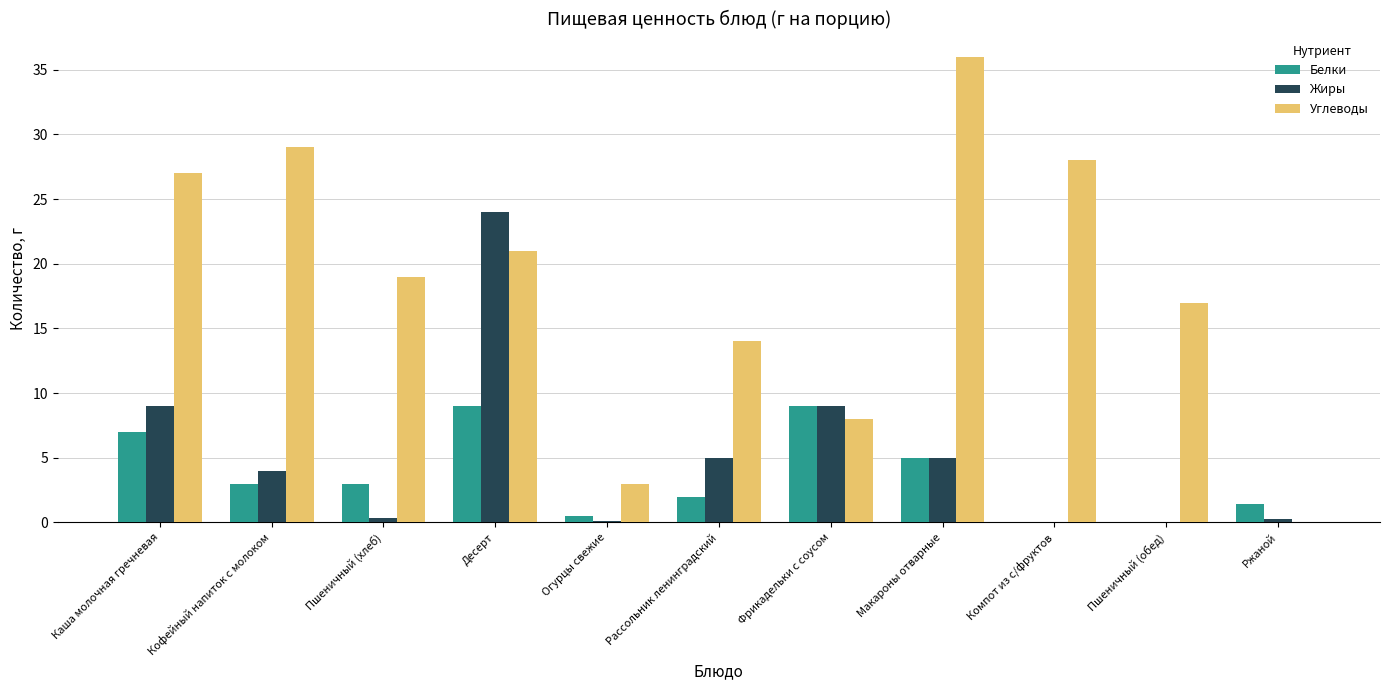

The value of Углеводы at Десерт is 31.5. True or false?

False